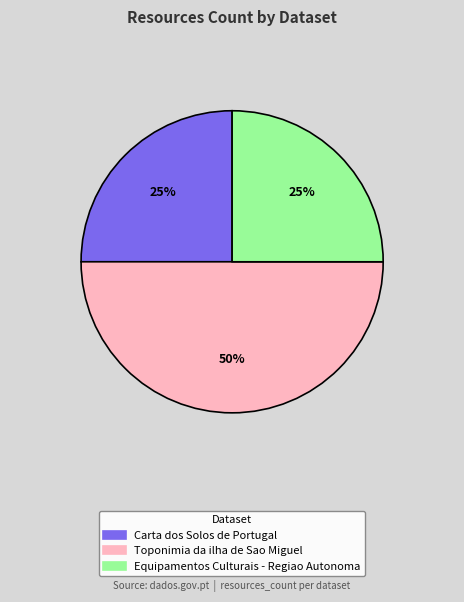

Does Carta dos Solos de Portugal represent more than half of the total?

No